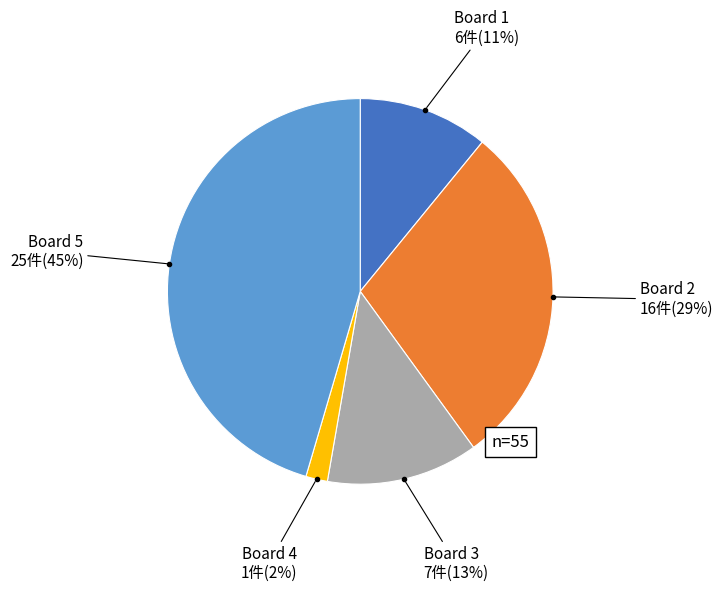

Does any single category account for the majority?

No